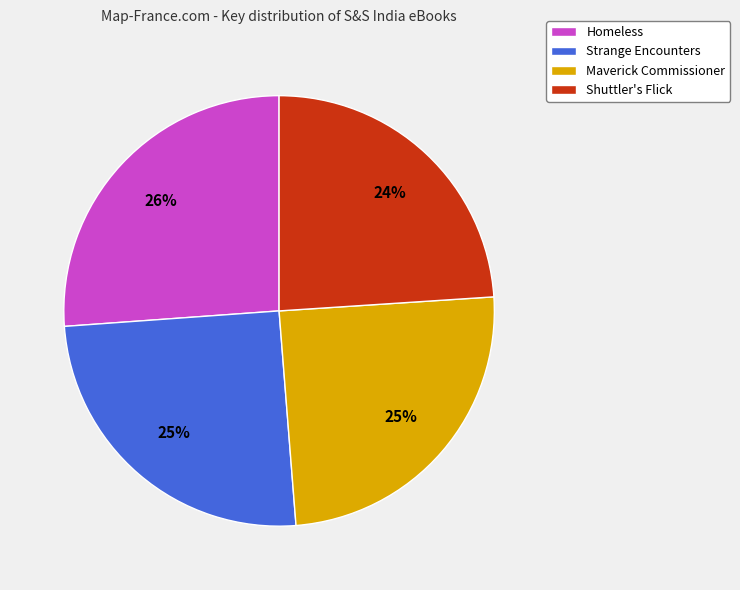

Count the number of slices in the pie.

4